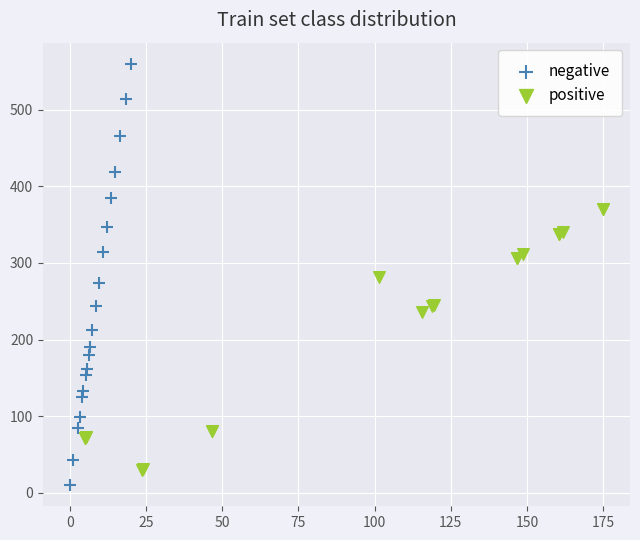

What are all the series names shown in the legend?

negative, positive